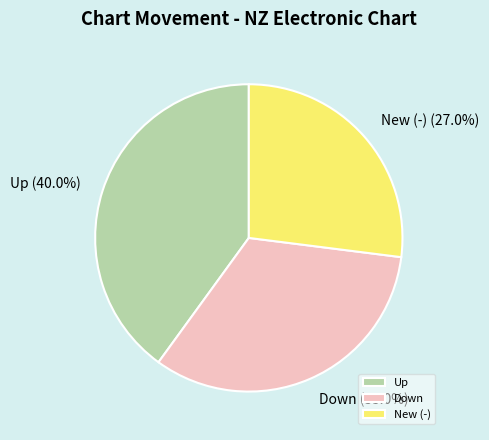

Does New (-) represent more than half of the total?

No